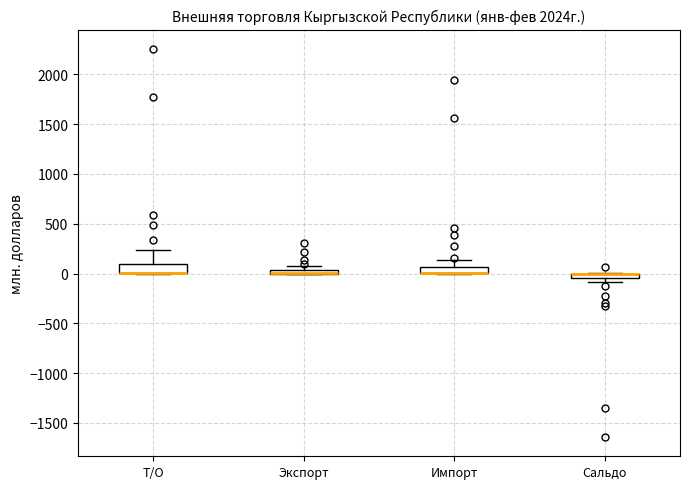

Where is the upper edge of the box for Сальдо on the y-axis? The values are not printed on the chart, so give them approximately, as read against the axis.

0